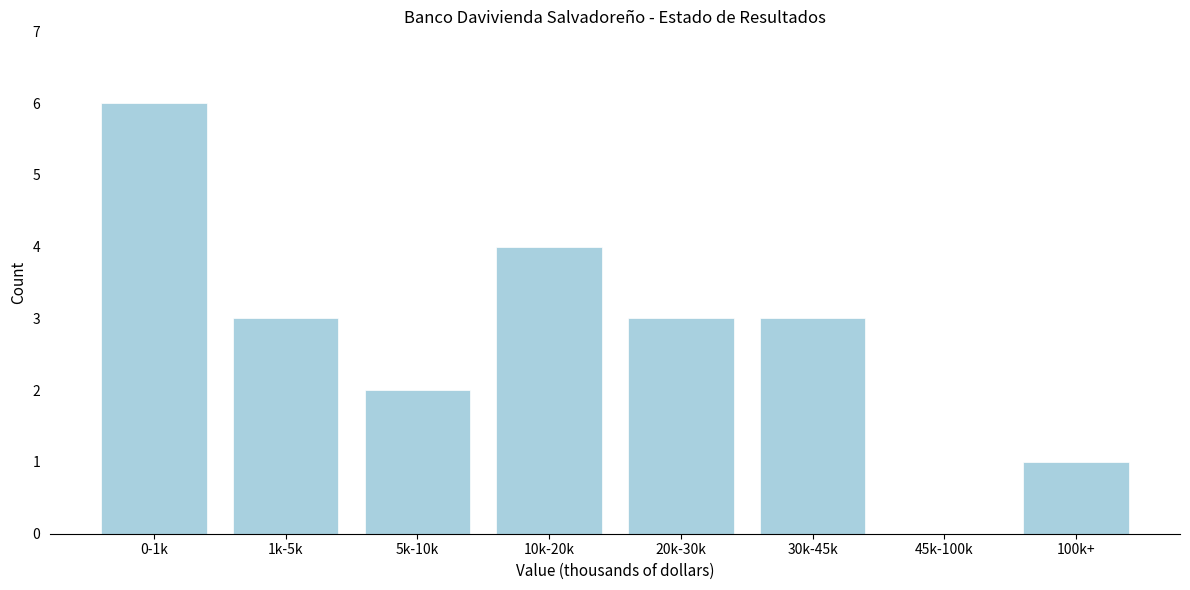

Reading left to right, list all the values displayed in this chart.

0-1k=6	1k-5k=3	5k-10k=2	10k-20k=4	20k-30k=3	30k-45k=3	45k-100k=0	100k+=1